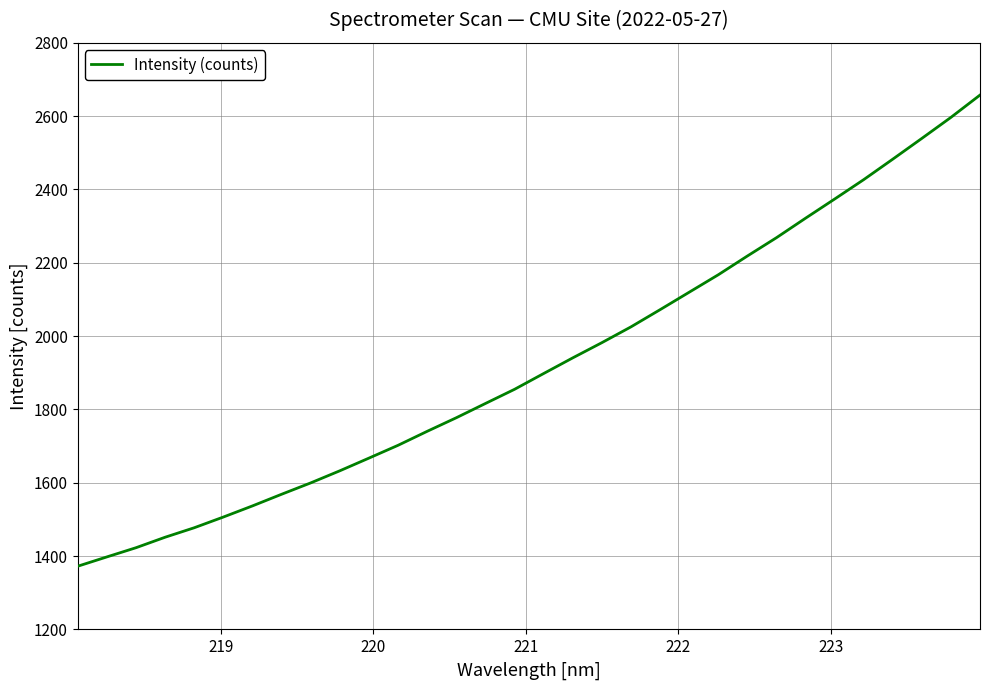

What is the maximum value shown in the chart?

2657.5